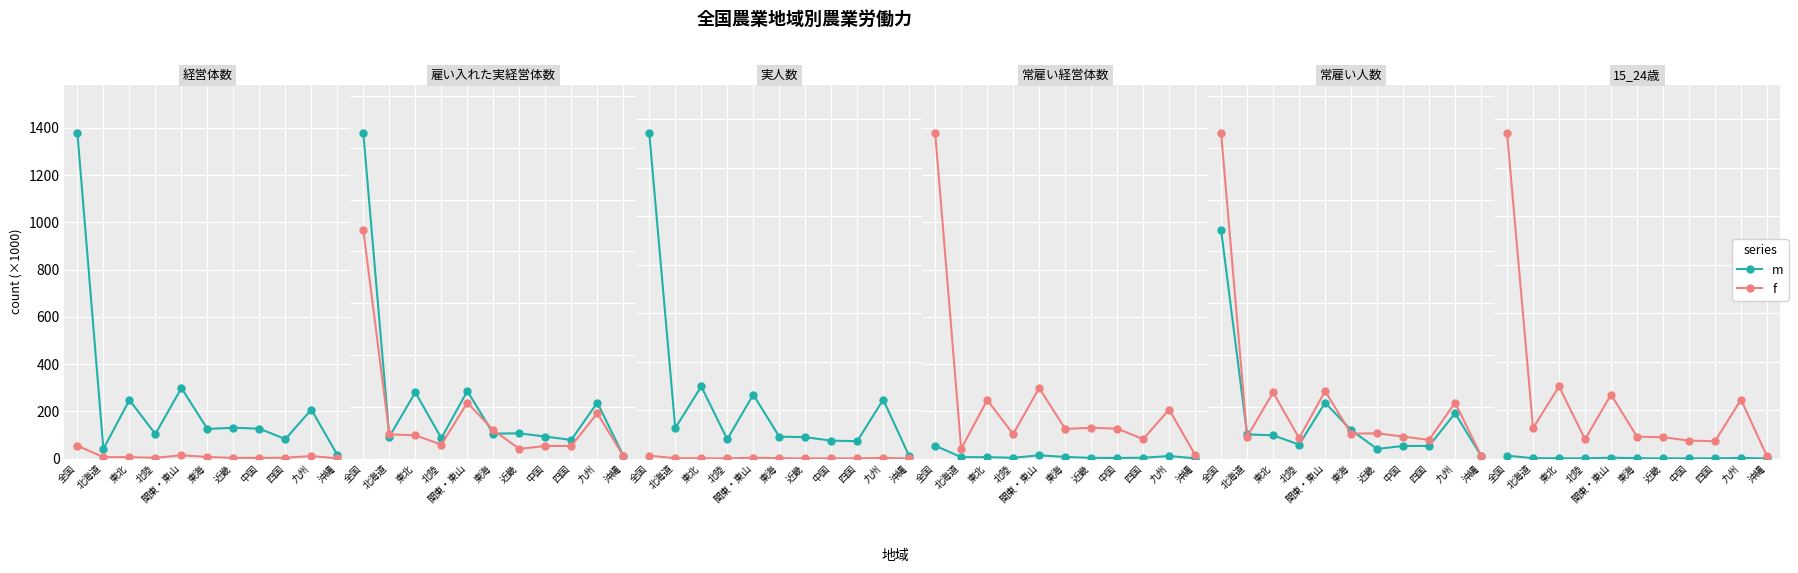

The value of f at 中国 is 56.1. True or false?

False